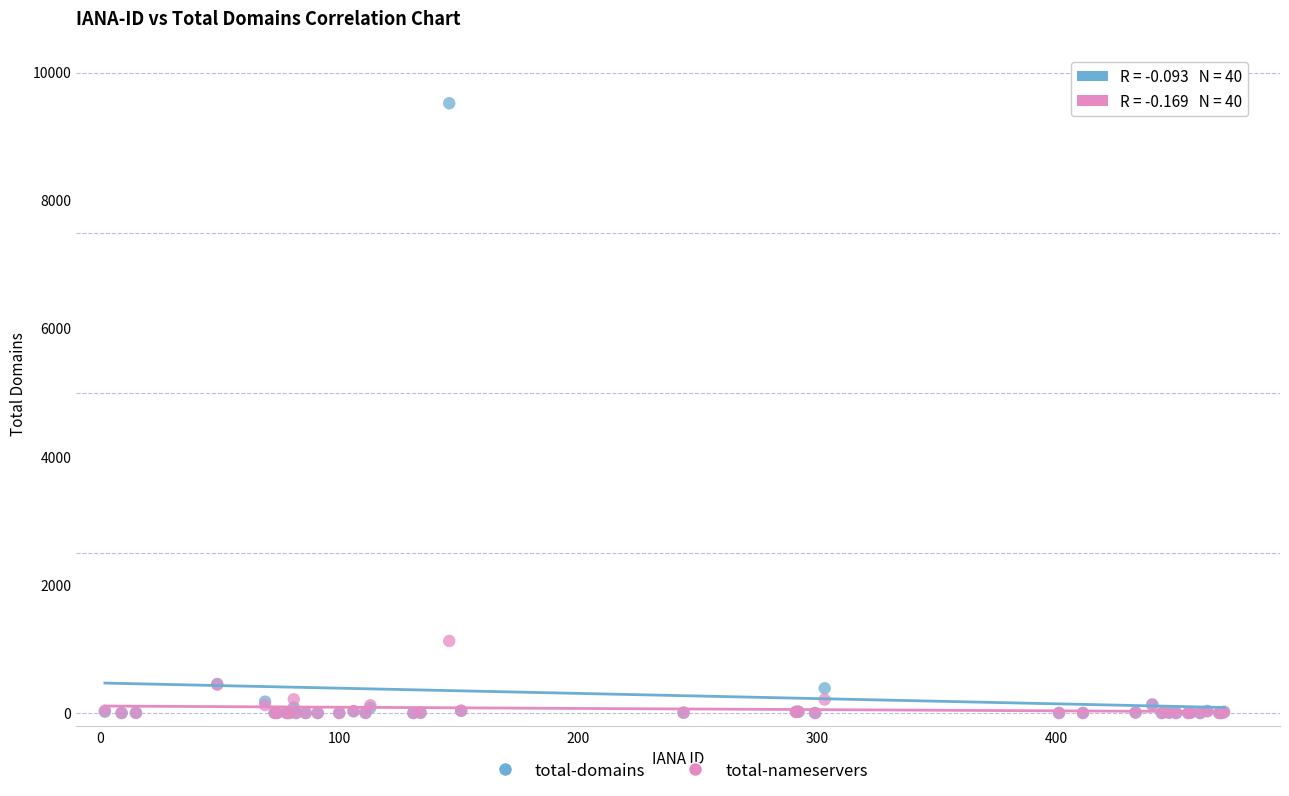

What are all the series names shown in the legend?

total-domains, total-nameservers